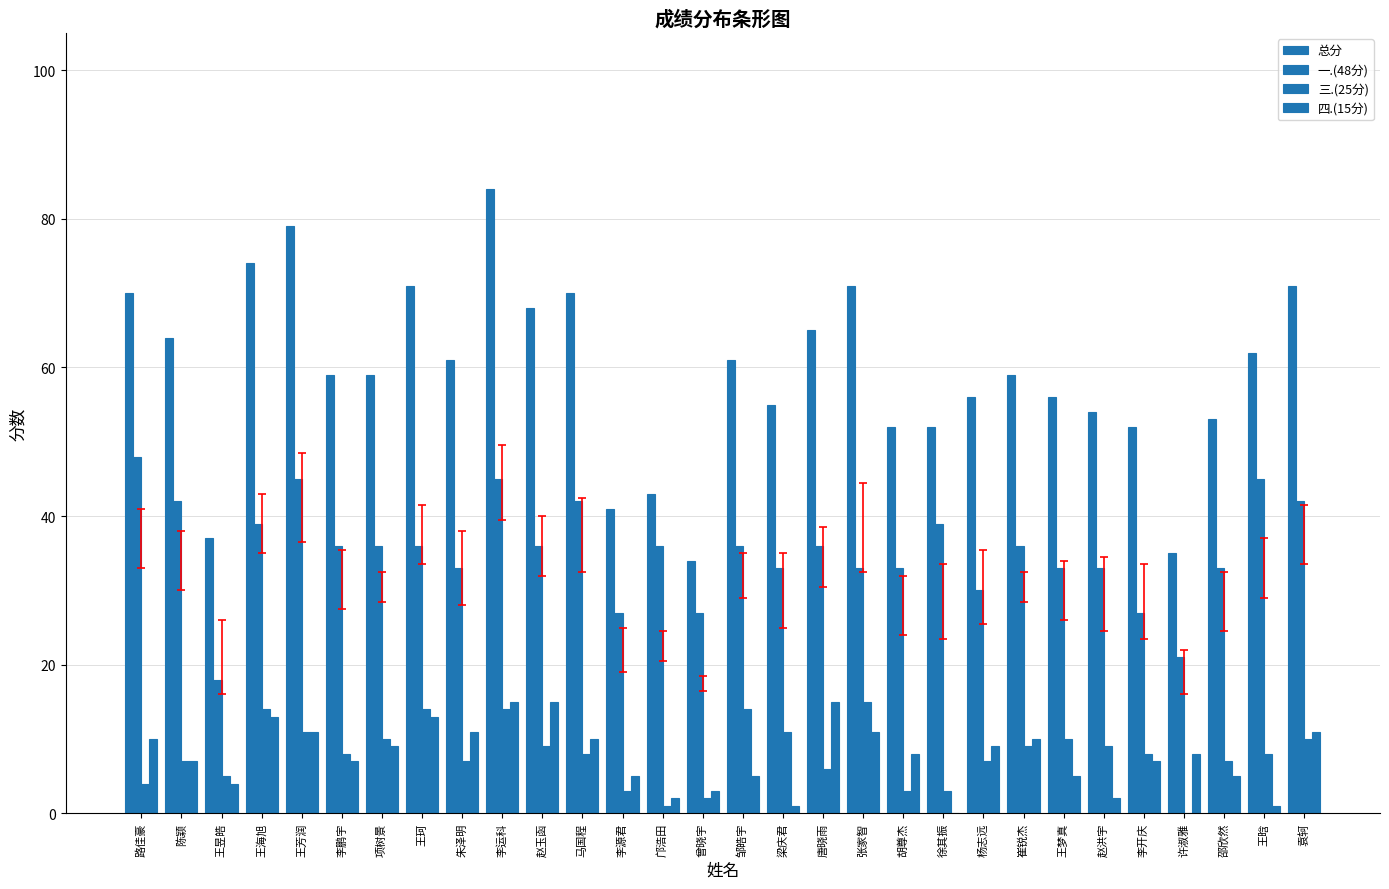

What is the value of the 四.(15分) bar at the 30th from the left?

11